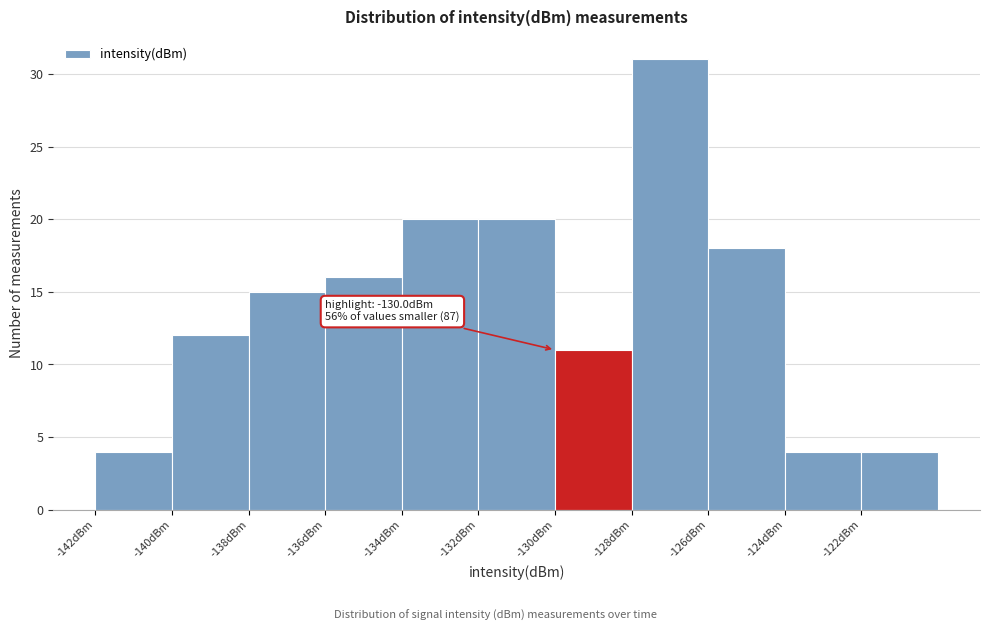

Which range on the x-axis has the tallest bar?

-128 to -126